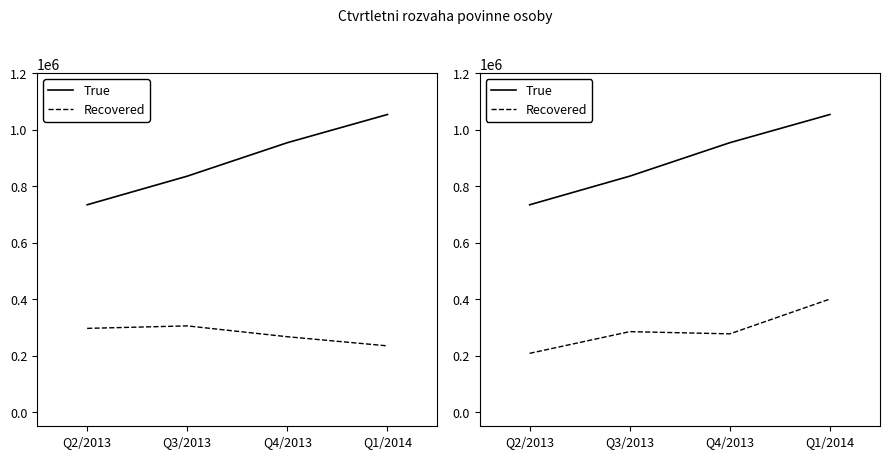

What is the spread (max minus min) of values at Q3/2013?

550392